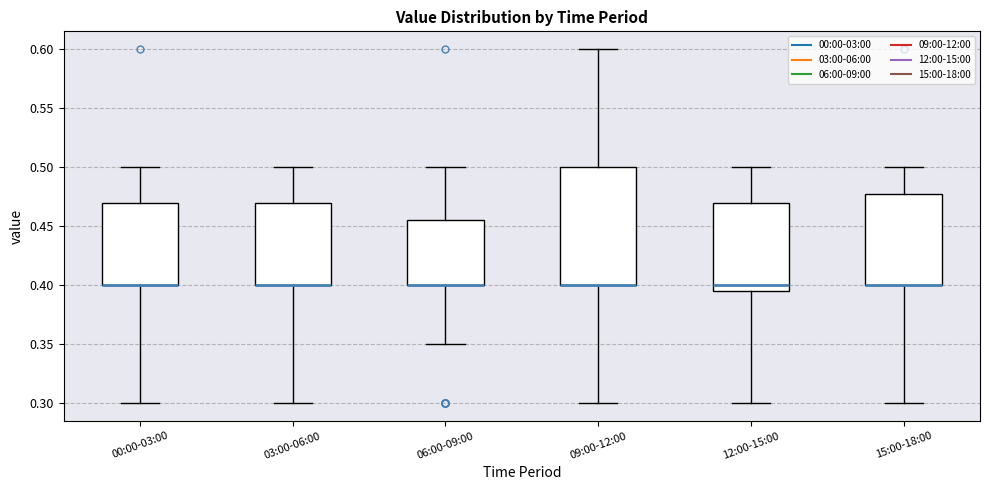

Where is the lower edge of the box for 06:00-09:00 on the y-axis? The values are not printed on the chart, so give them approximately, as read against the axis.

0.400